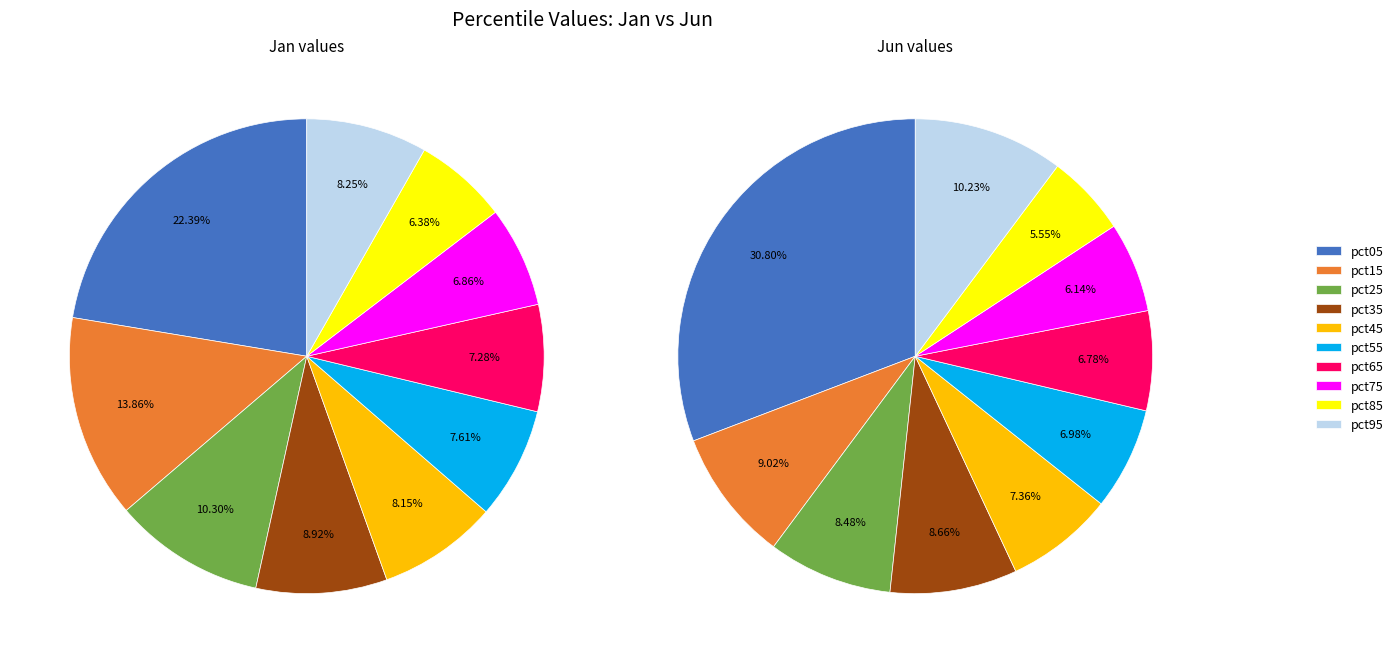

How many segments does this pie chart have?

10